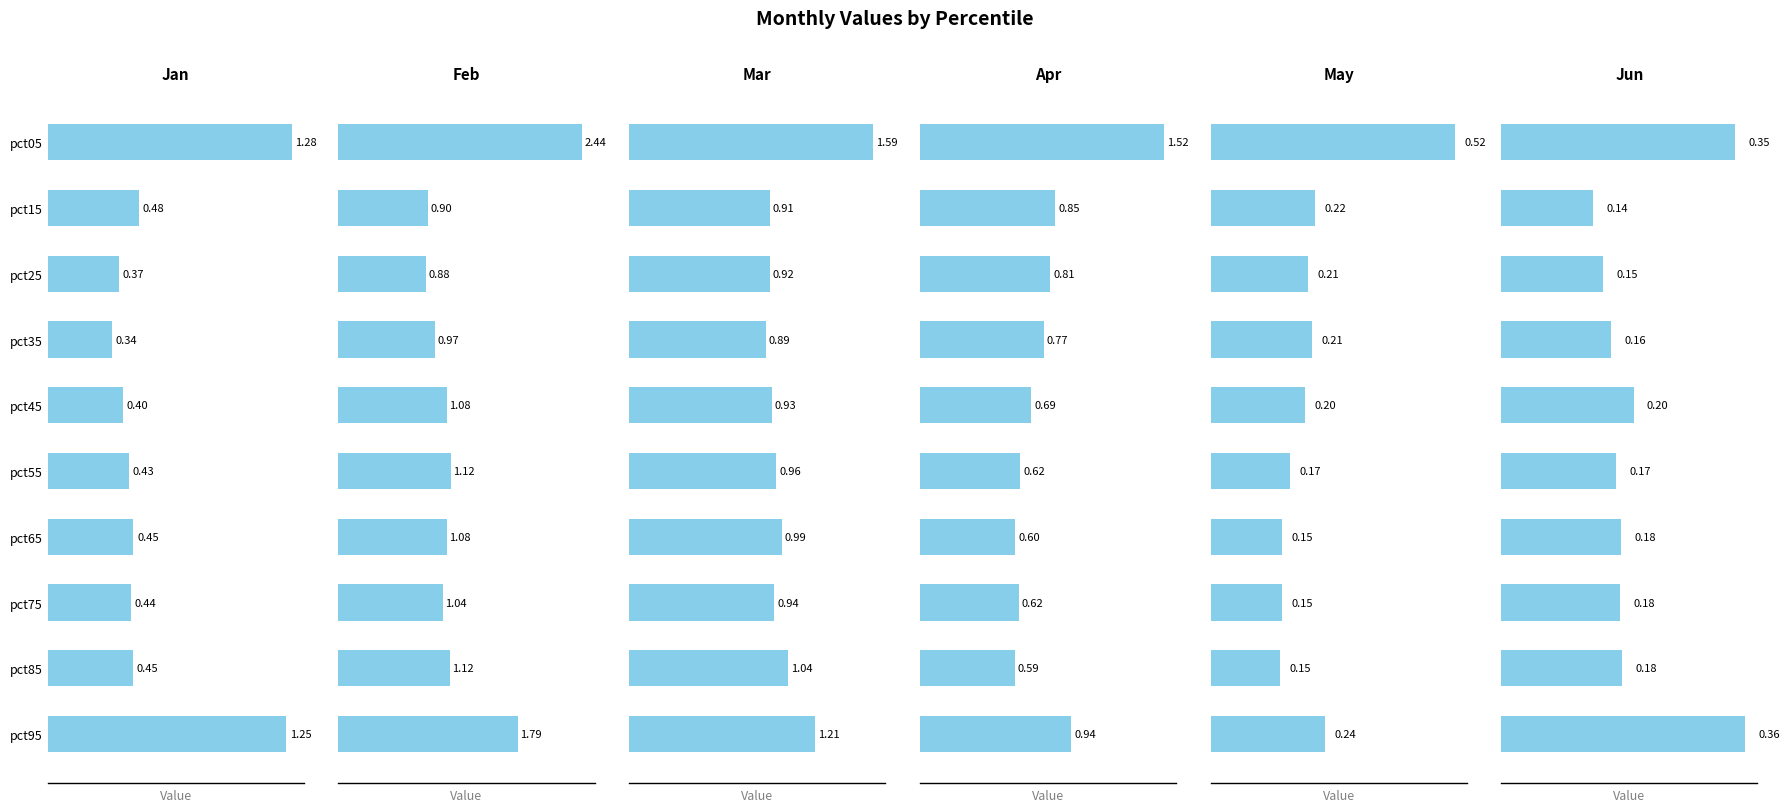

Which series has the largest total across all categories?

Feb